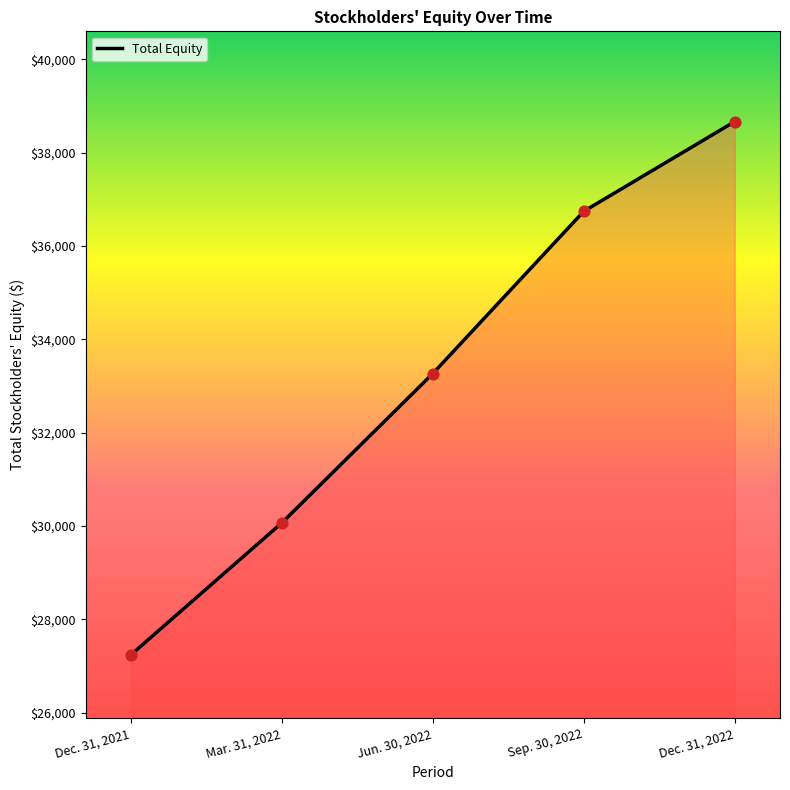

What is the change in value from Mar. 31, 2022 to Jun. 30, 2022?

+3199